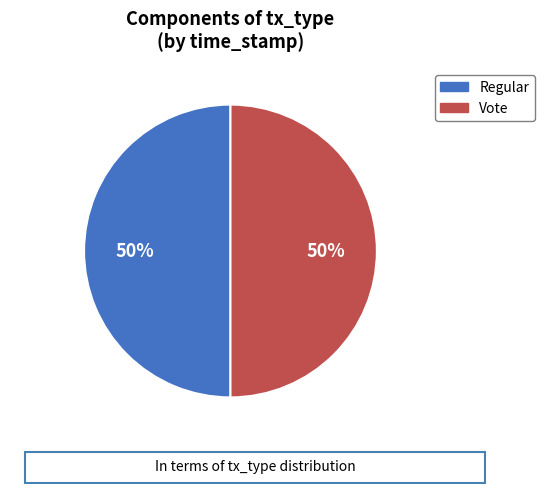

How many slices are in this pie chart?

2